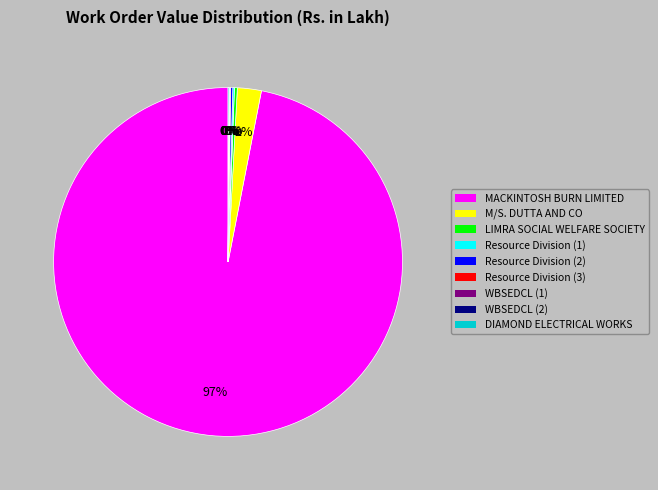

To the nearest percent, what is the average slice percentage?

11%